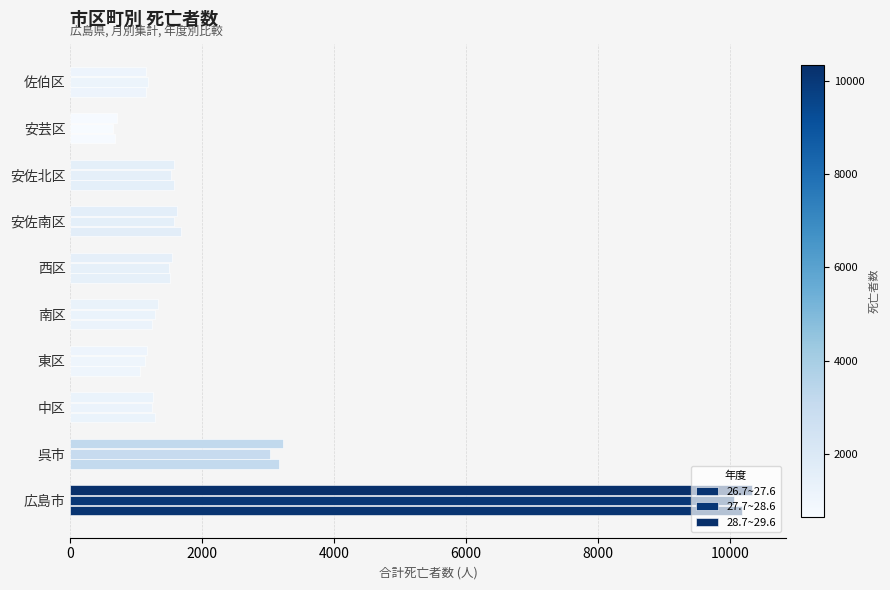

Reading left to right, what are all the values shown in this chart?

26.7~27.6: 10182	3164	1283	1062	1237	1508	1684	1575	682	1151
27.7~28.6: 10067	3034	1244	1128	1281	1500	1572	1527	640	1175
28.7~29.6: 10338	3218	1251	1169	1331	1544	1617	1566	714	1146